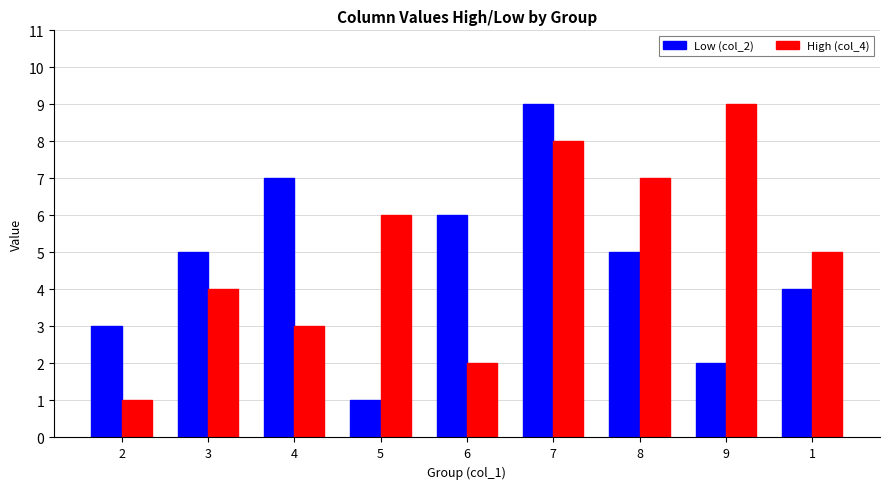

Reading left to right, list all the values displayed in this chart.

Low (col_2): 3	5	7	1	6	9	5	2	4
High (col_4): 1	4	3	6	2	8	7	9	5